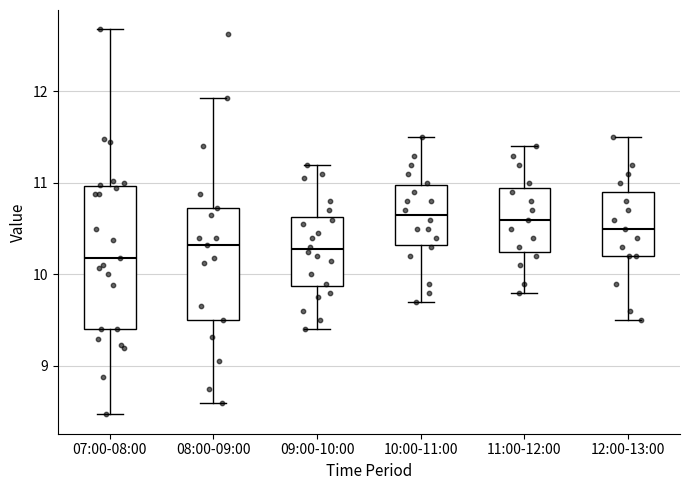

Reading left to right, transcribe this box plot: for each box, give where its median line is, the range the box spans, and where its two whiskers end, as read against the y-axis. The values are not printed on the chart, so give them approximately, as read against the axis.

07:00-08:00: median 10.2, box 9.4 to 11.0, whiskers 8.5 to 12.7
08:00-09:00: median 10.3, box 9.5 to 10.7, whiskers 8.6 to 11.9
09:00-10:00: median 10.3, box 9.9 to 10.6, whiskers 9.4 to 11.2
10:00-11:00: median 10.7, box 10.3 to 11.0, whiskers 9.7 to 11.5
11:00-12:00: median 10.6, box 10.3 to 11.0, whiskers 9.8 to 11.4
12:00-13:00: median 10.5, box 10.2 to 10.9, whiskers 9.5 to 11.5